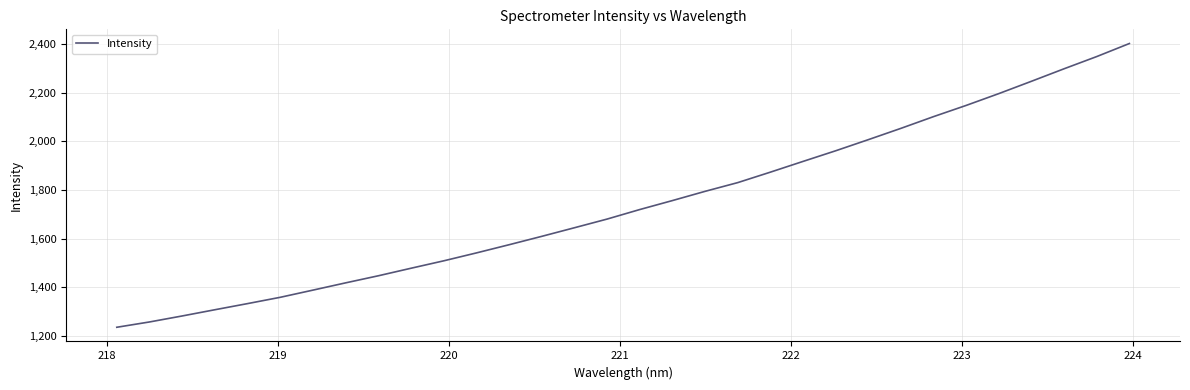

Reading left to right, transcribe all the data shown in this chart.

1235.3	1257.2	1281.8	1307.4	1332.7	1358.6	1388.1	1418.0	1447.1	1478.0	1508.5	1541.0	1574.7	1609.2	1644.5	1680.2	1719.4	1756.2	1794.2	1830.1	1873.1	1917.2	1961.0	2006.7	2053.2	2101.5	2147.6	2196.1	2246.8	2298.2	2348.4	2402.0